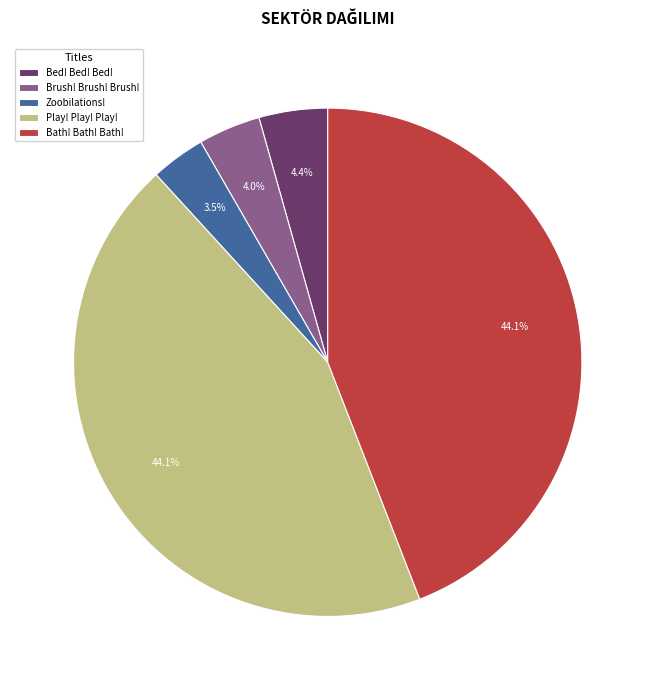

Does Play! Play! Play! represent more than half of the total?

No